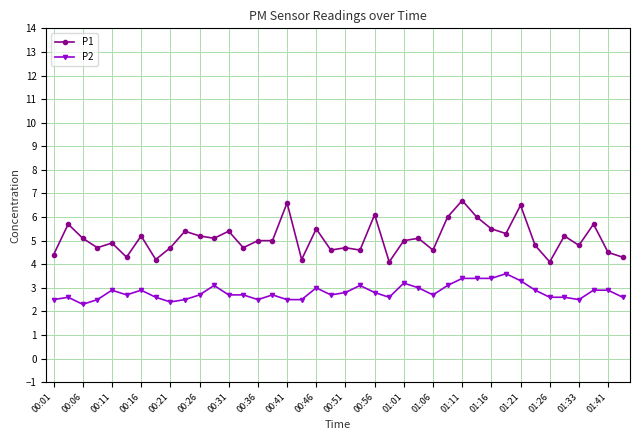

True or false: P2 and P1 cross at least once.

False